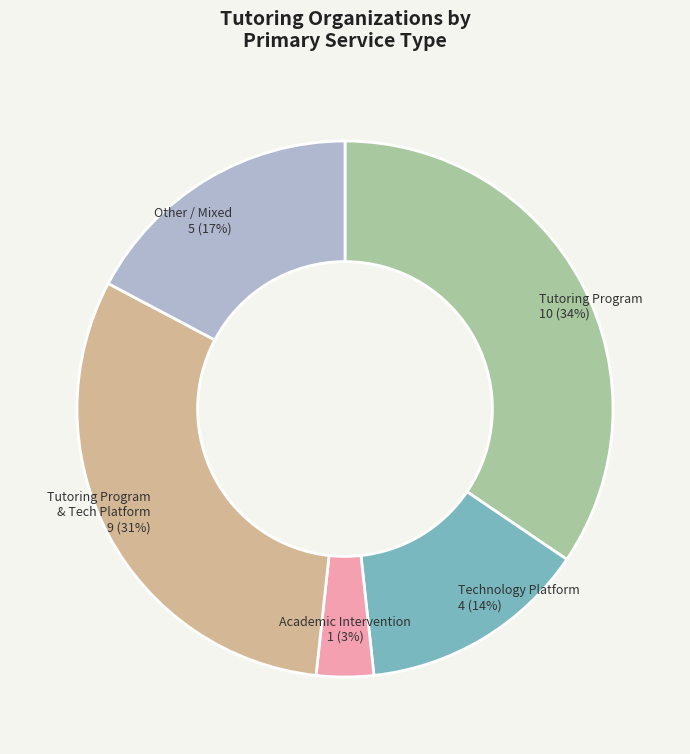

How many slices are in this pie chart?

5